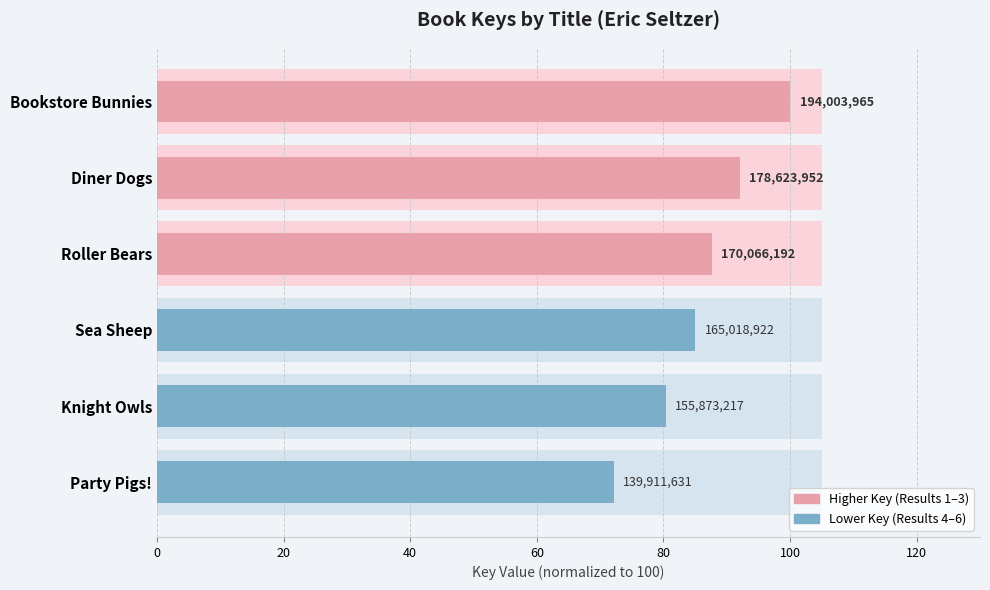

What is the sum of all values?

517.3